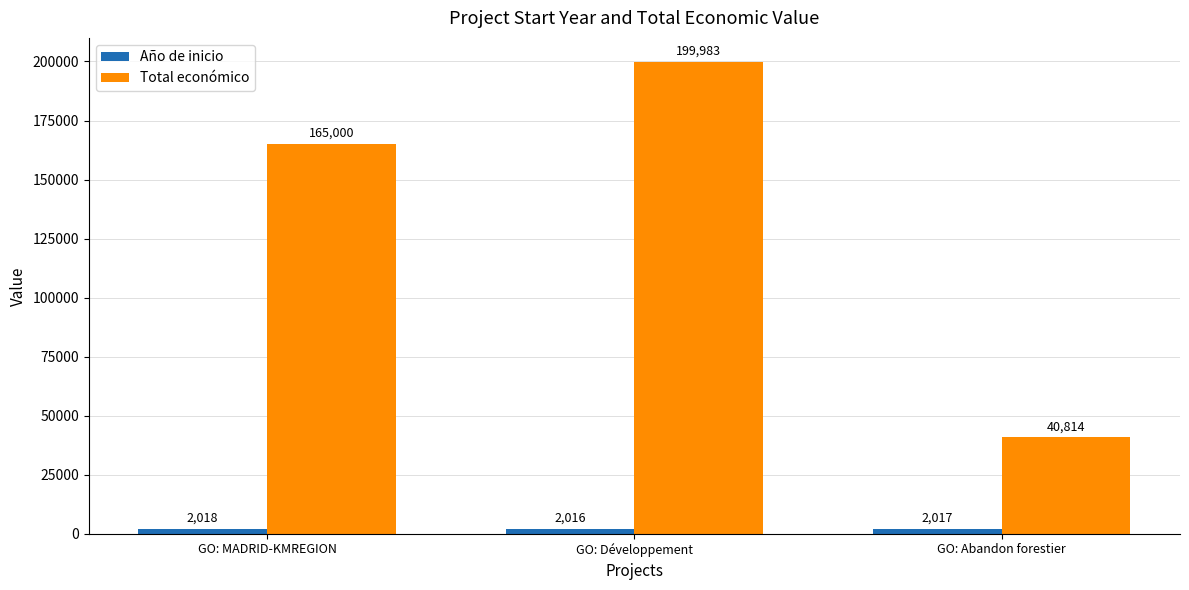

At which label is Total económico closest to 120398?

GO: MADRID-KMREGION